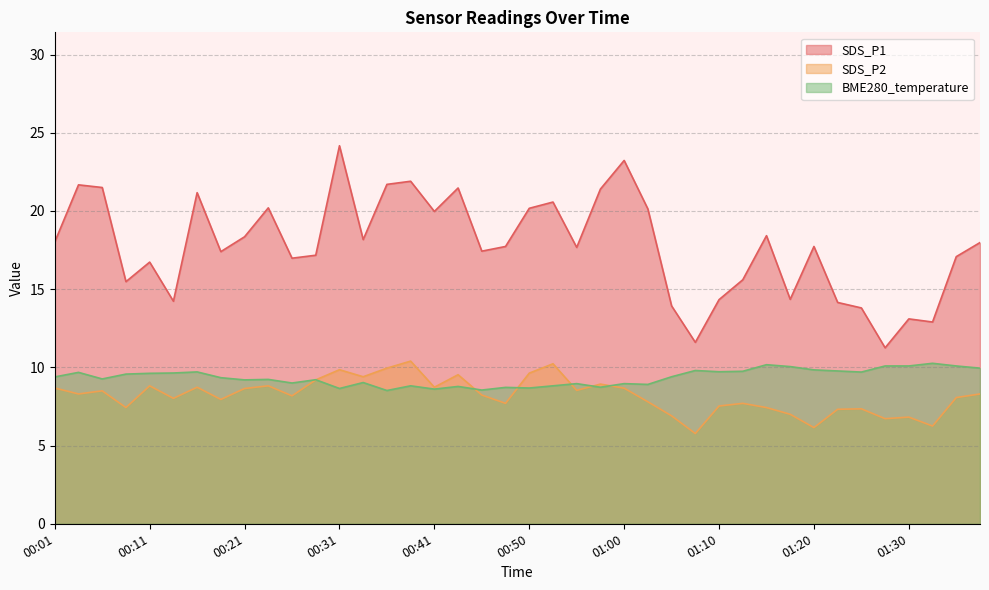

True or false: SDS_P1 and BME280_temperature cross at least once.

False